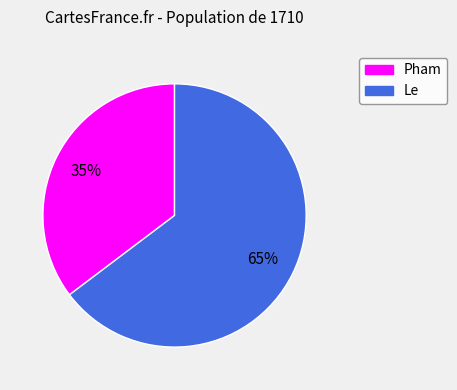

To the nearest percent, what percentage of the pie is Le?

65%